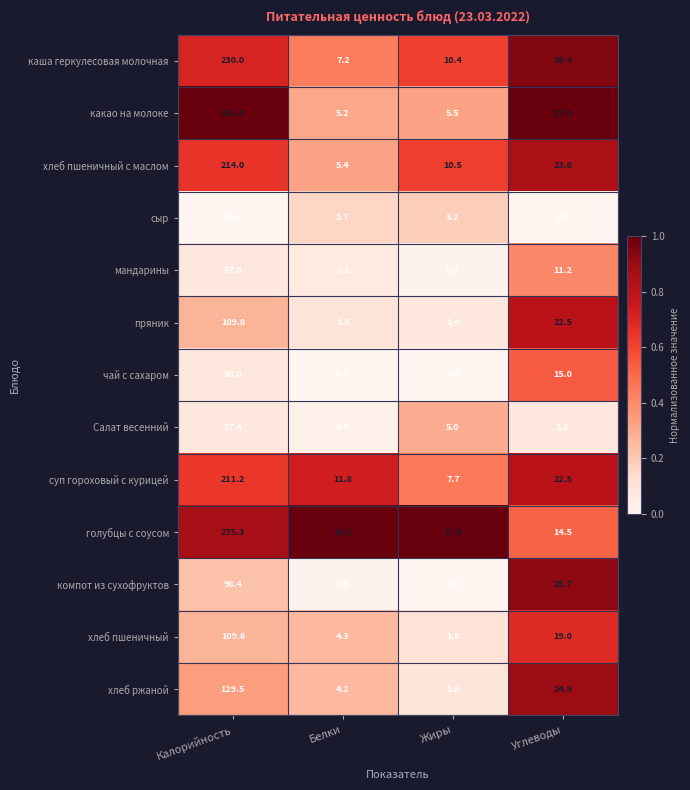

What is the maximum value shown in the chart?

311.0